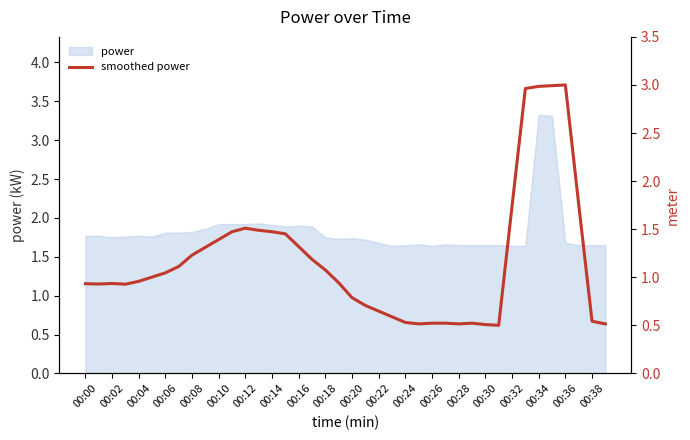

Does the chart have visible grid lines?

No